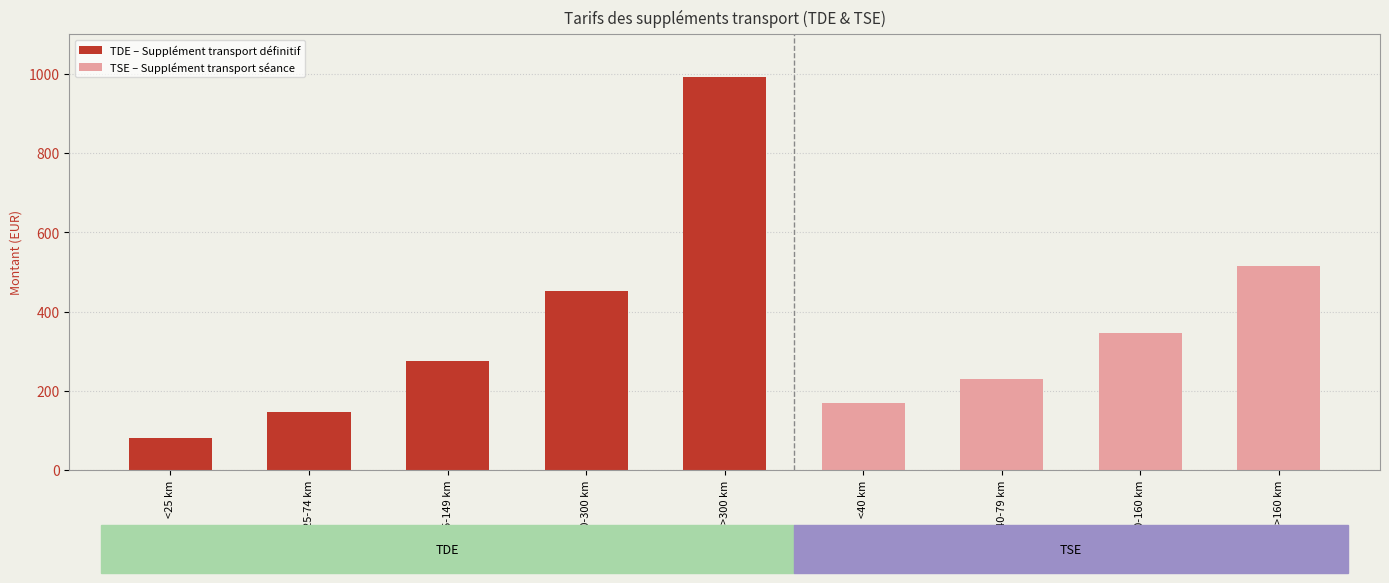

Is it true that TDE – Supplément transport définitif equals 184.1 at 75-149 km?

False